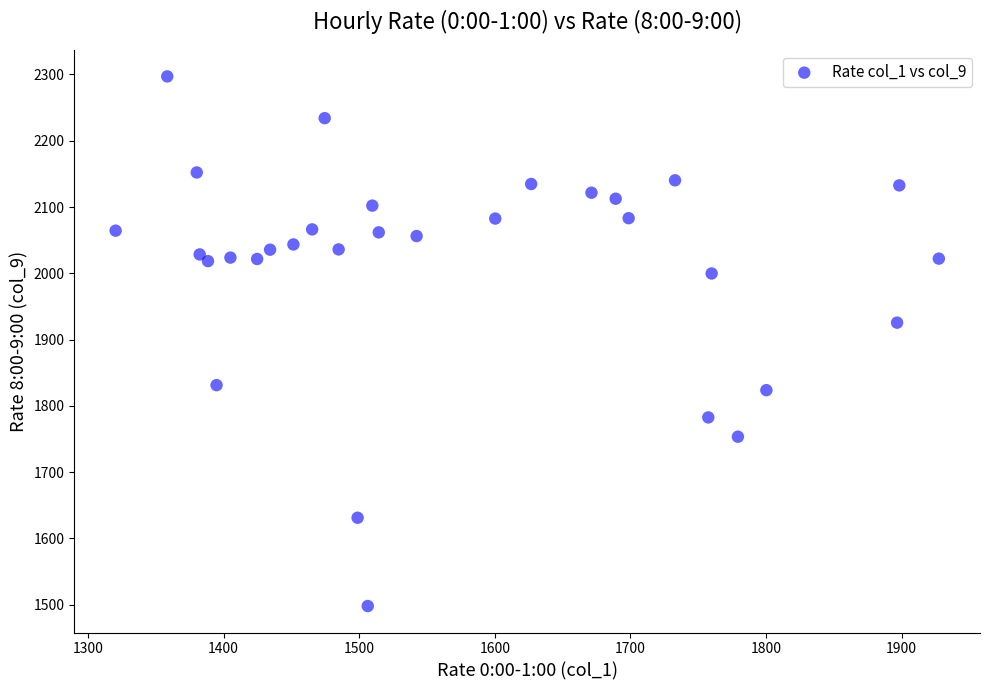

What Y value in the scatter plot is closest to 1897?

1925.6